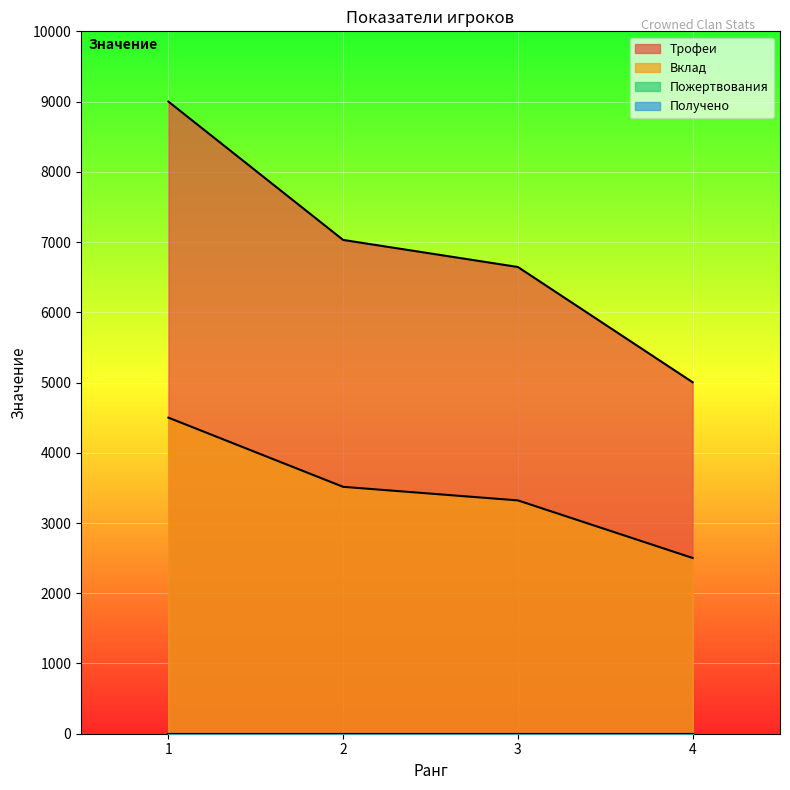

Where does the Вклад series first go above 3515?

1